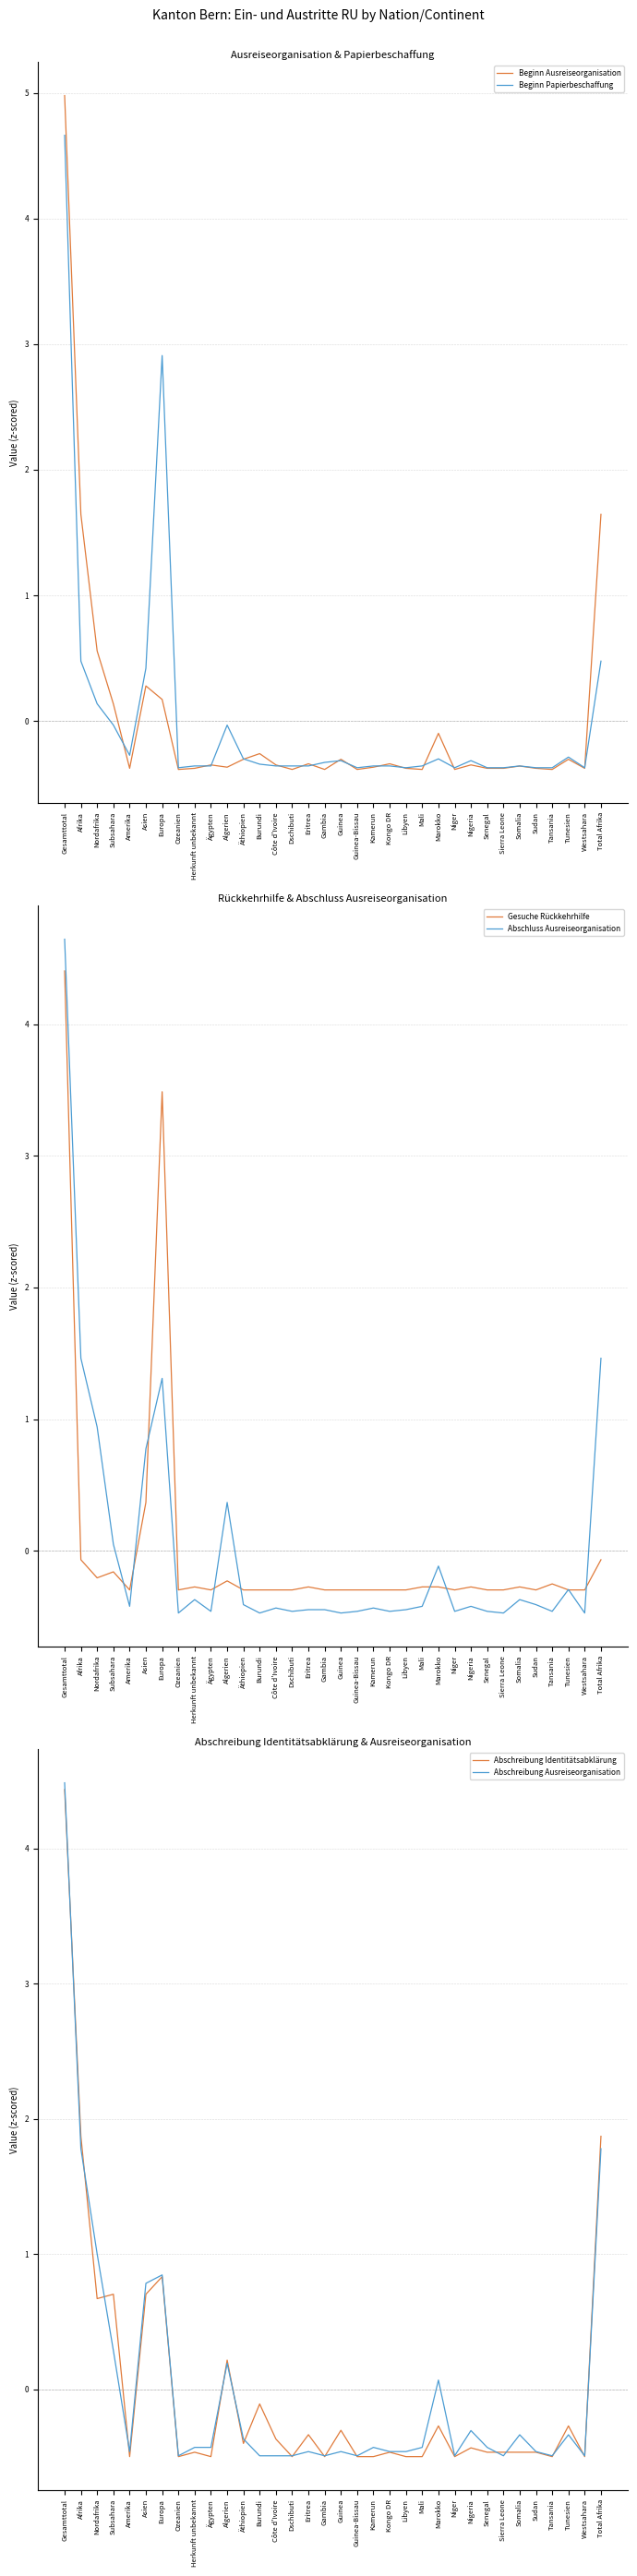

What is the label of the 12th point from the left?

Äthiopien